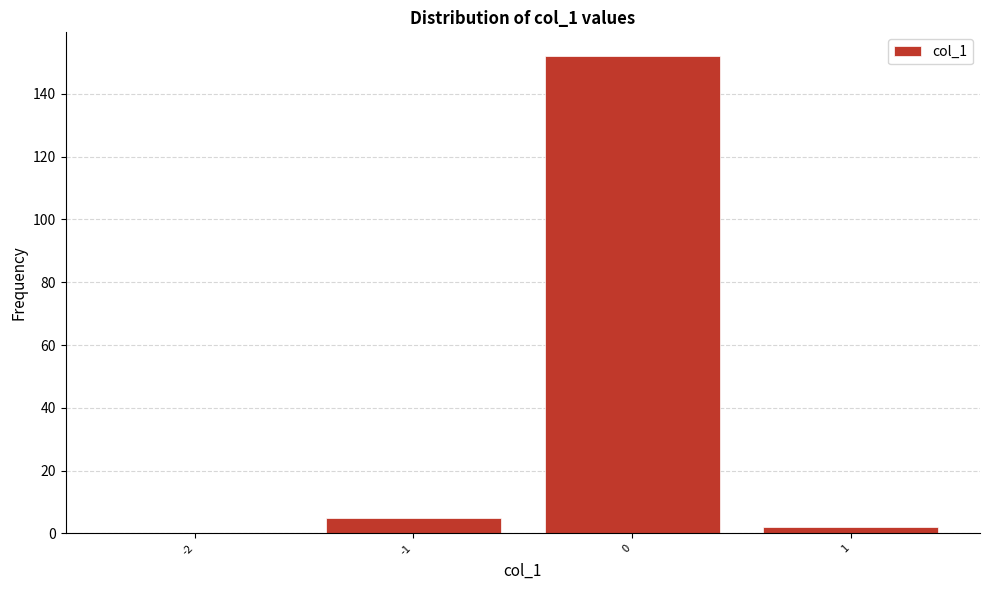

Reading left to right, extract all data points from this chart.

-2=0	-1=5	0=152	1=2